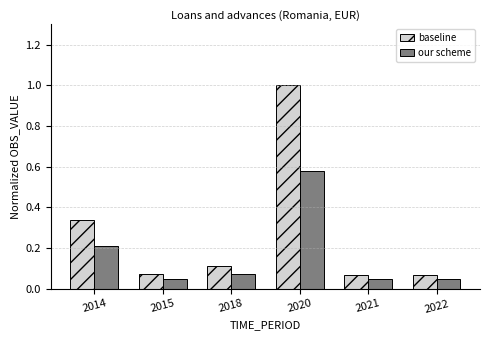

Rank the series at 2021 from lowest to highest value.

our scheme, baseline